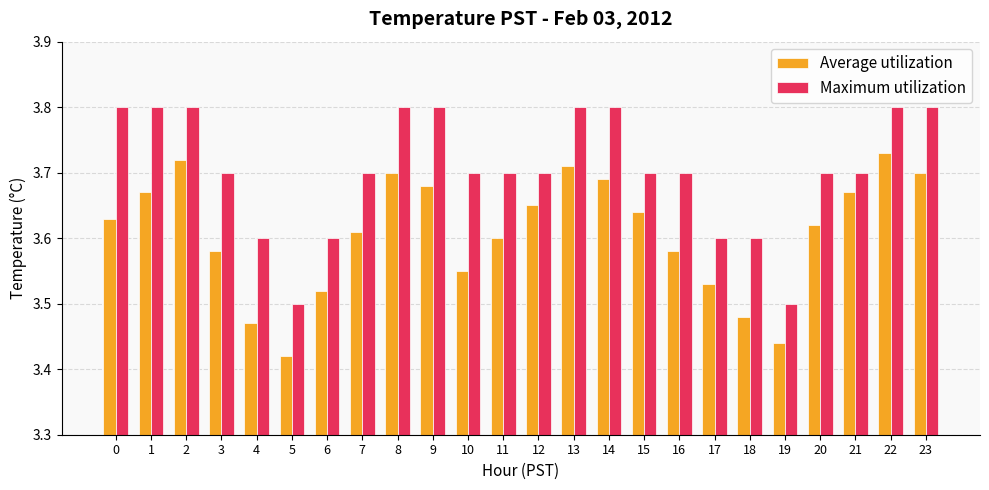

What is the highest value of the Maximum utilization series?

3.8